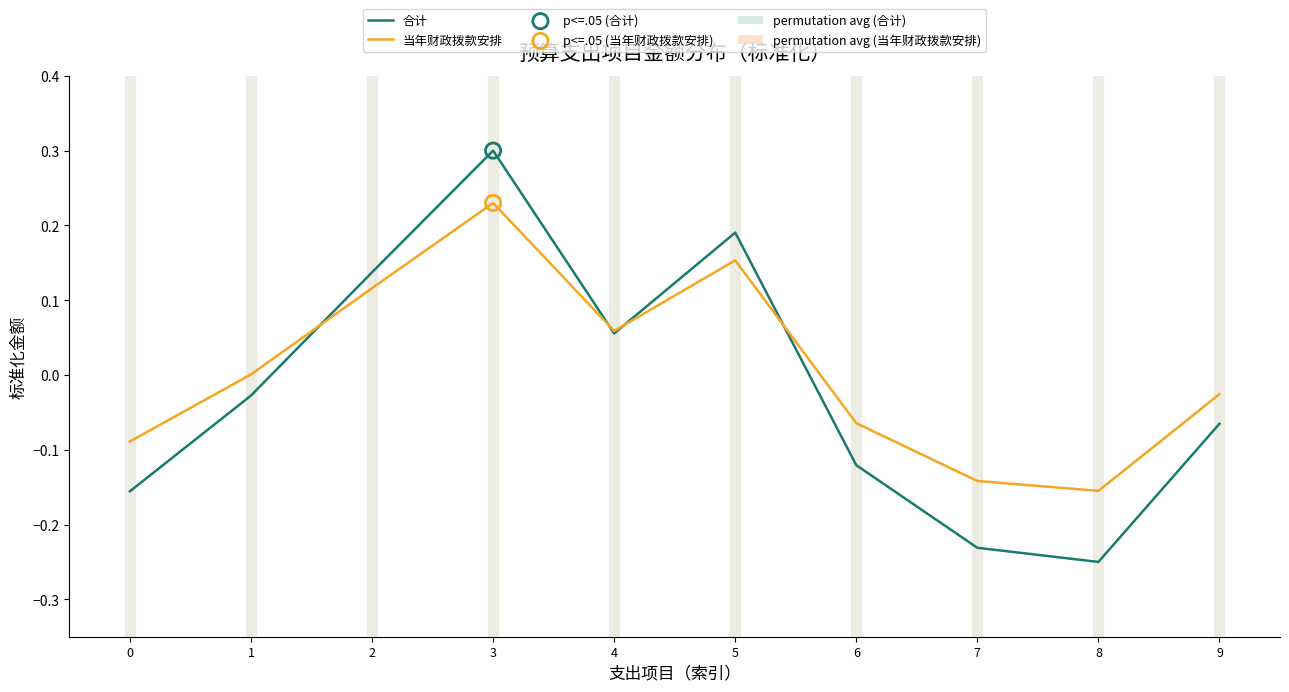

Which series has the largest range (max minus min)?

合计